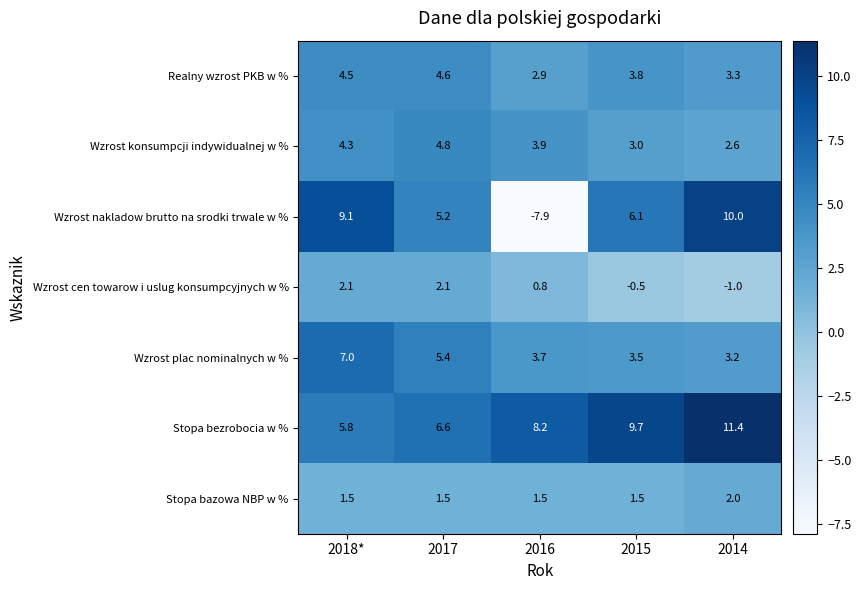

The Stopa bezrobocia w % series shows 11.4 at 2014. True or false?

True